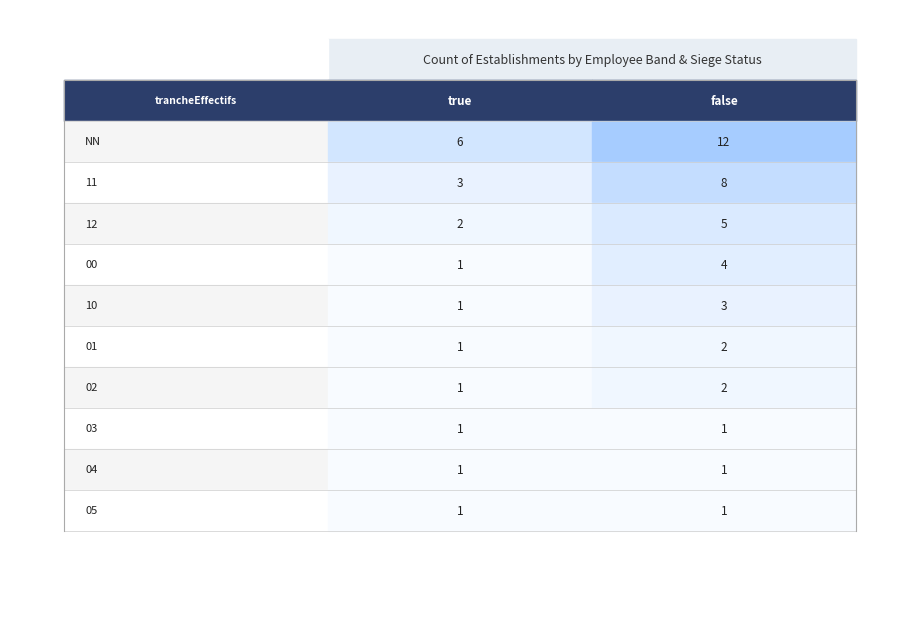

Which label corresponds to the largest value in the chart?

NN